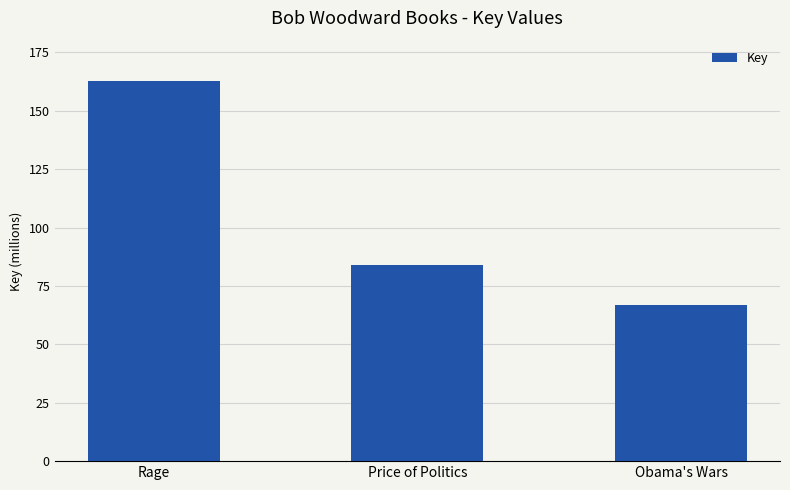

Rank the categories by value from highest to lowest.

Rage, Price of Politics, Obama's Wars